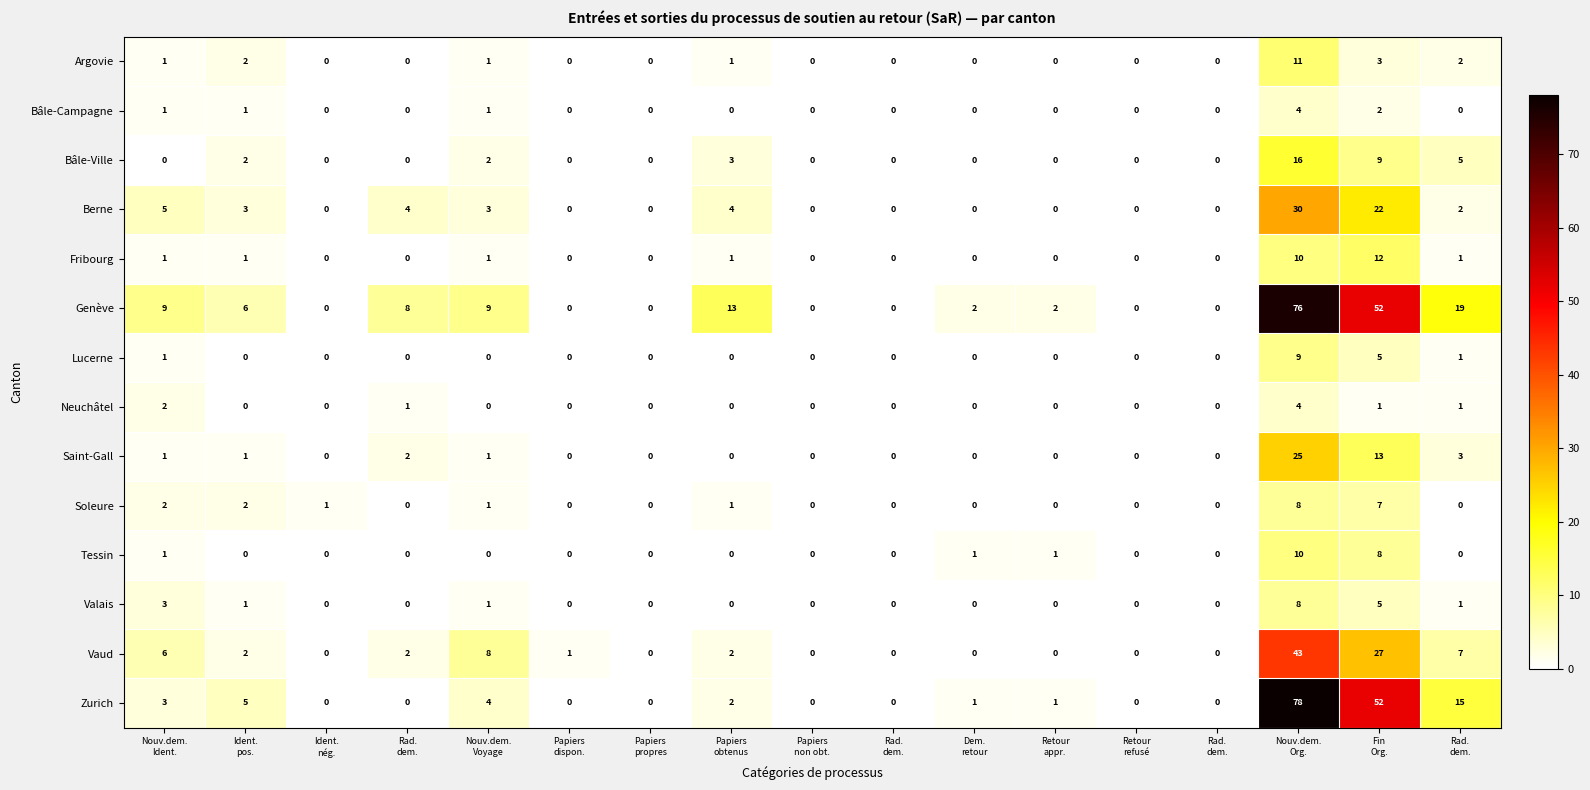

What is the total value across all series at Nouv.dem.
Ident.?

36